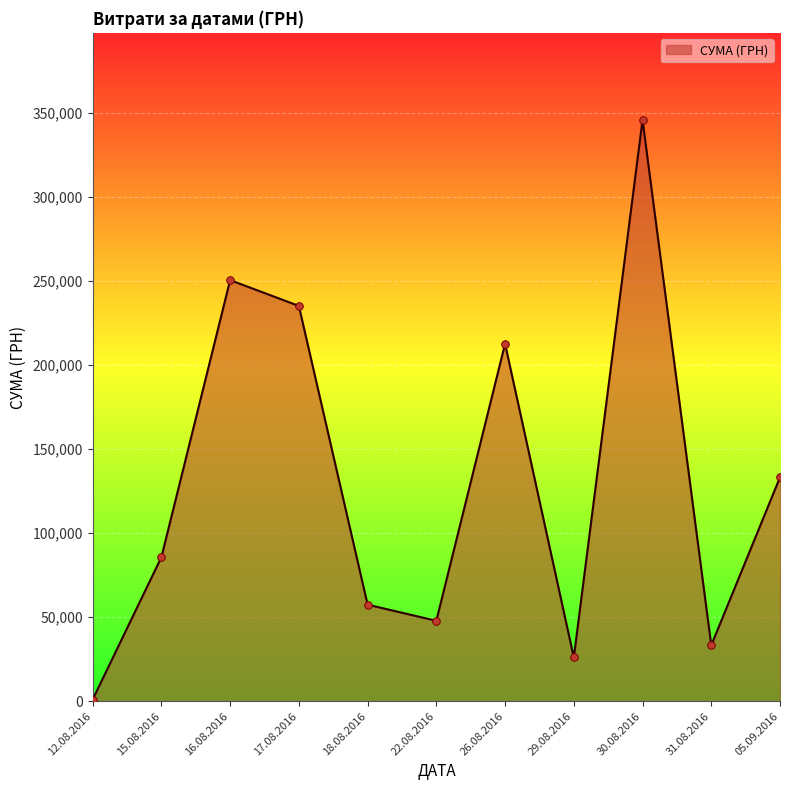

What is the ratio of the value at 16.08.2016 to the value at 30.08.2016?

0.7